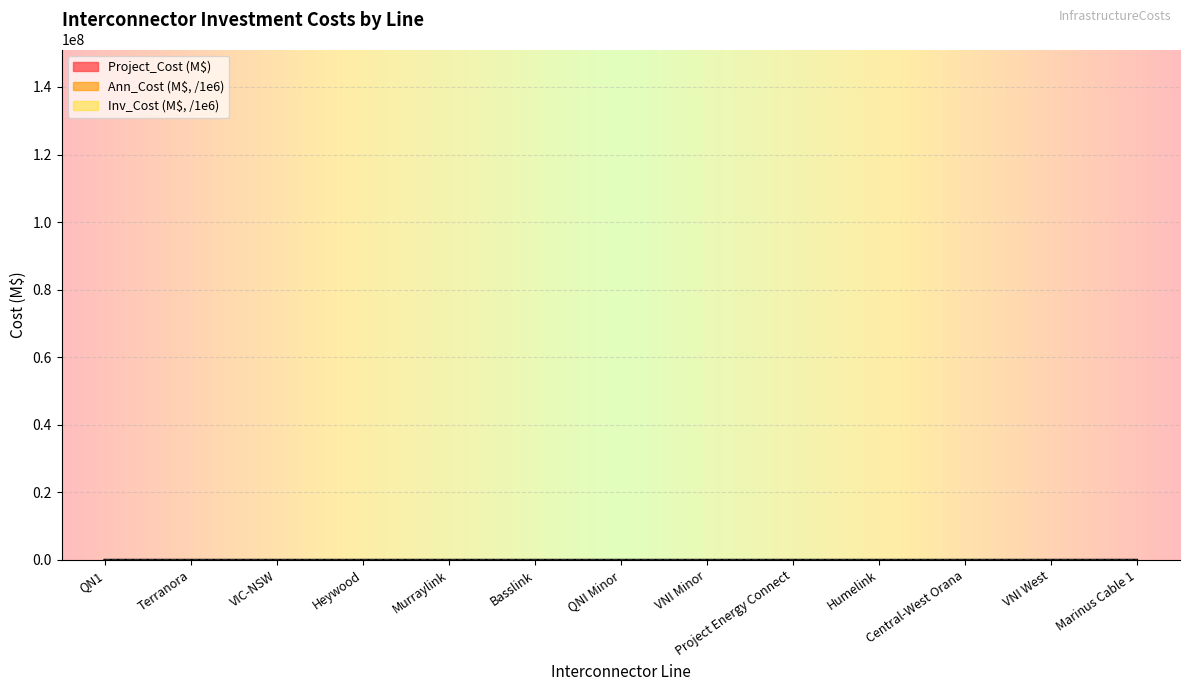

At which category does Inv_Cost reach its first local peak?

Humelink